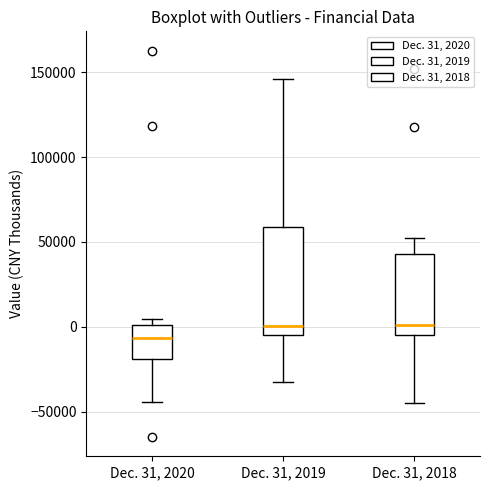

Reading left to right, read every box against the y-axis: the position of its median line, the range the box covers, and the ends of its whiskers. The values are not printed on the chart, so give them approximately, as read against the axis.

Dec. 31, 2020: median -5000, box -20000 to 0, whiskers -45000 to 5000
Dec. 31, 2019: median 0, box -5000 to 60000, whiskers -30000 to 145000
Dec. 31, 2018: median 0, box -5000 to 45000, whiskers -45000 to 50000